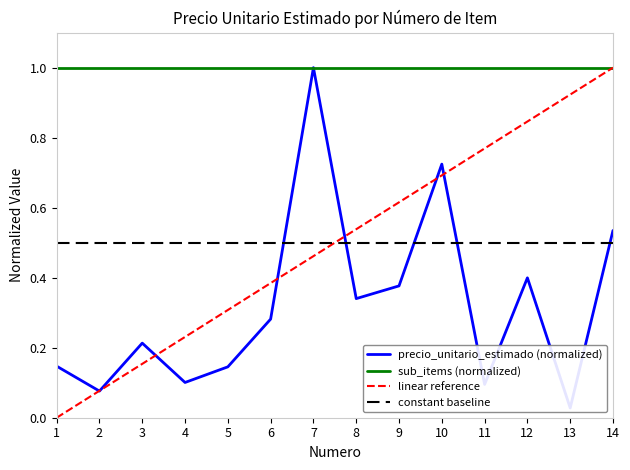

True or false: sub_items (normalized) and linear reference cross at least once.

False